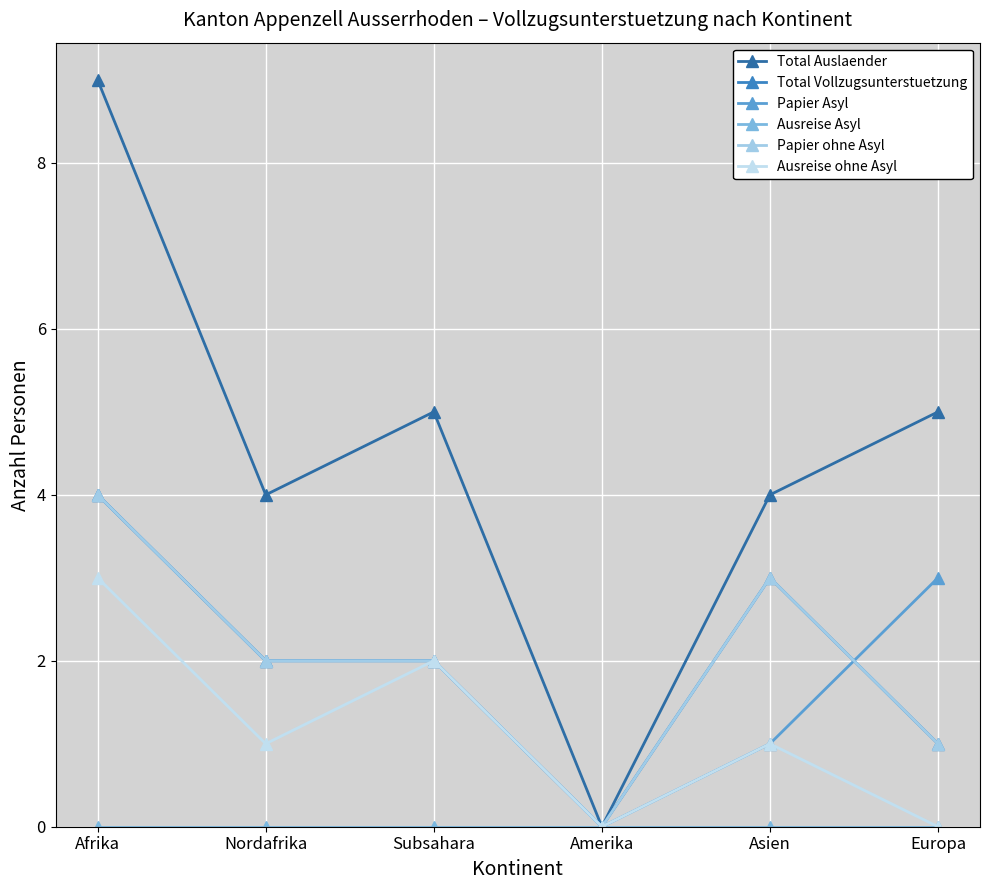

List the labels in order of Papier ohne Asyl value, largest first.

Afrika, Asien, Nordafrika, Subsahara, Europa, Amerika